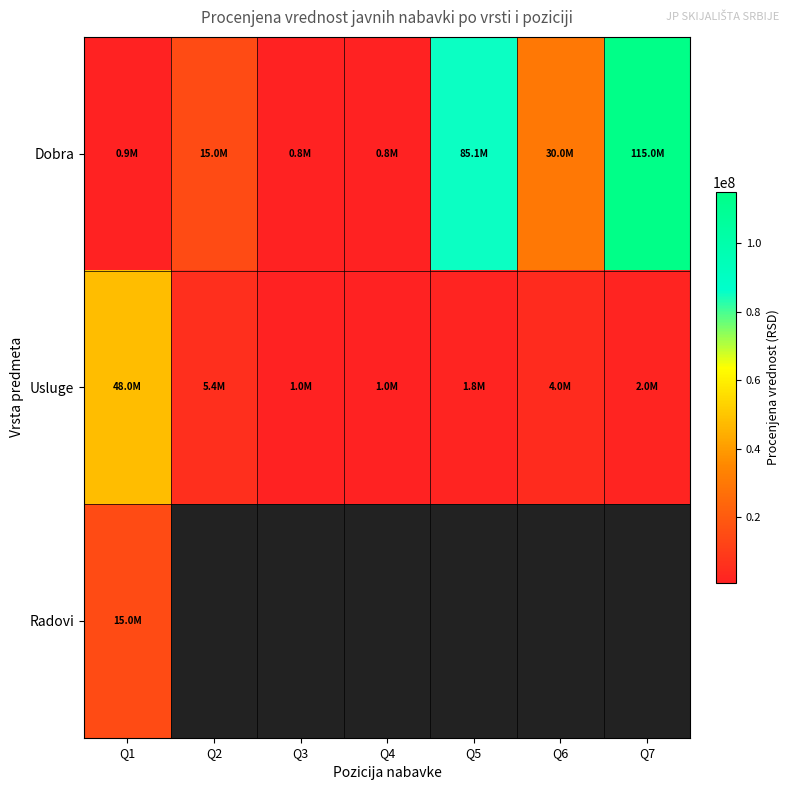

Between Q2 and Q3, which series saw the biggest shift?

Dobra